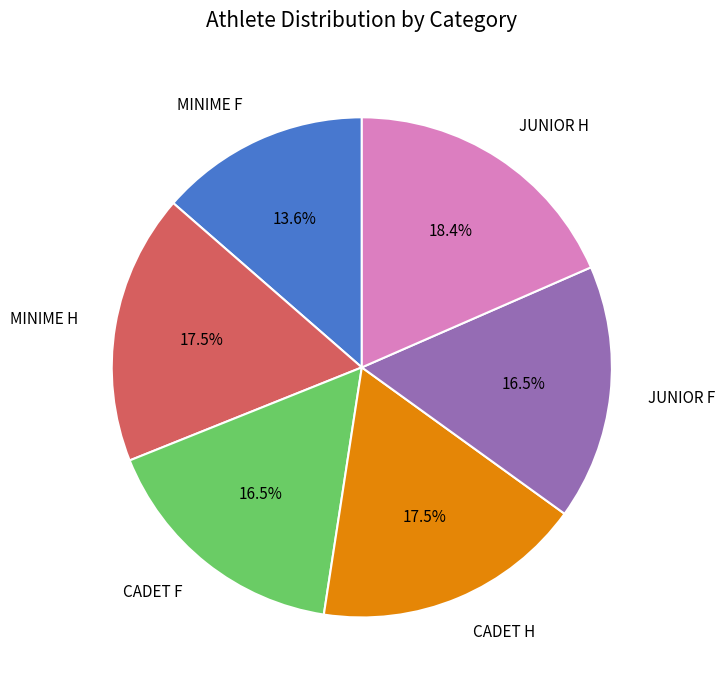

Count the number of slices in the pie.

6